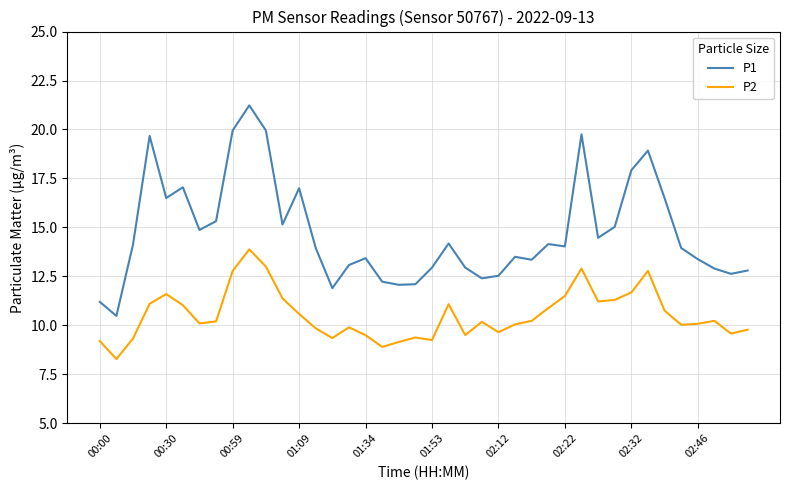

Rank the series by their average value, from lowest to highest.

P2, P1